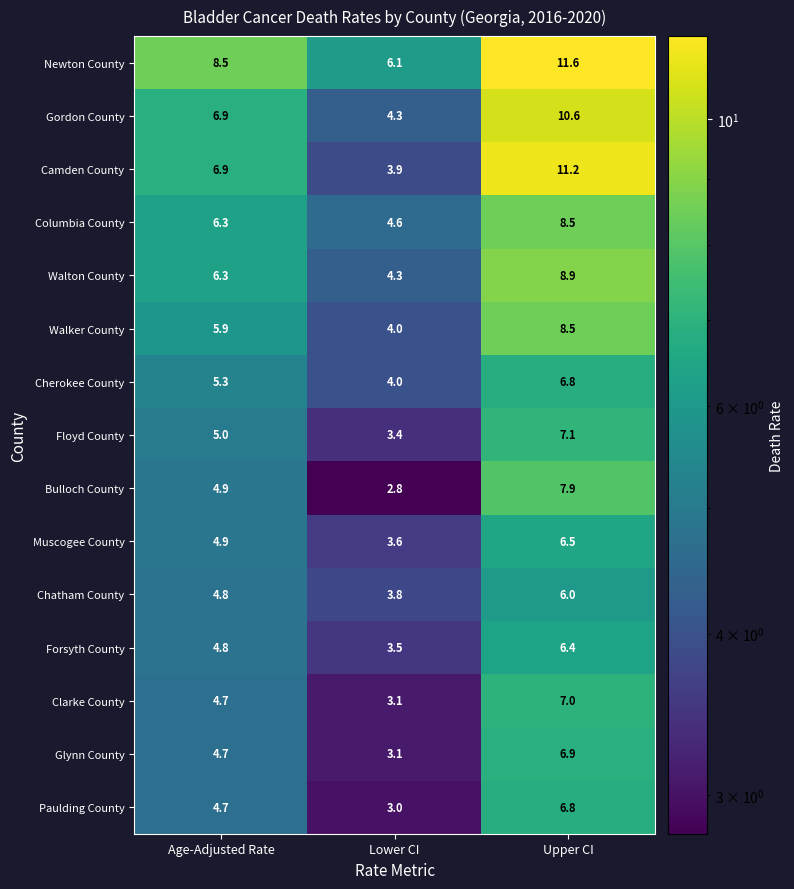

What value does the Walker County series have at Upper CI?

8.5